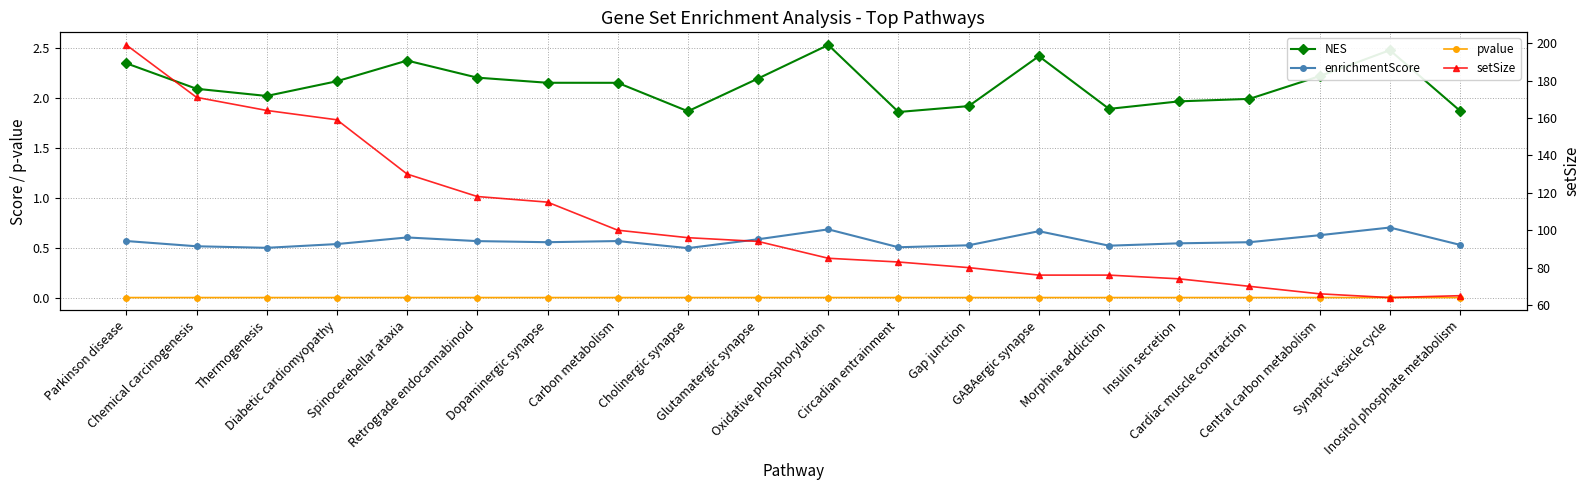

What is the maximum value for enrichmentScore?

0.7